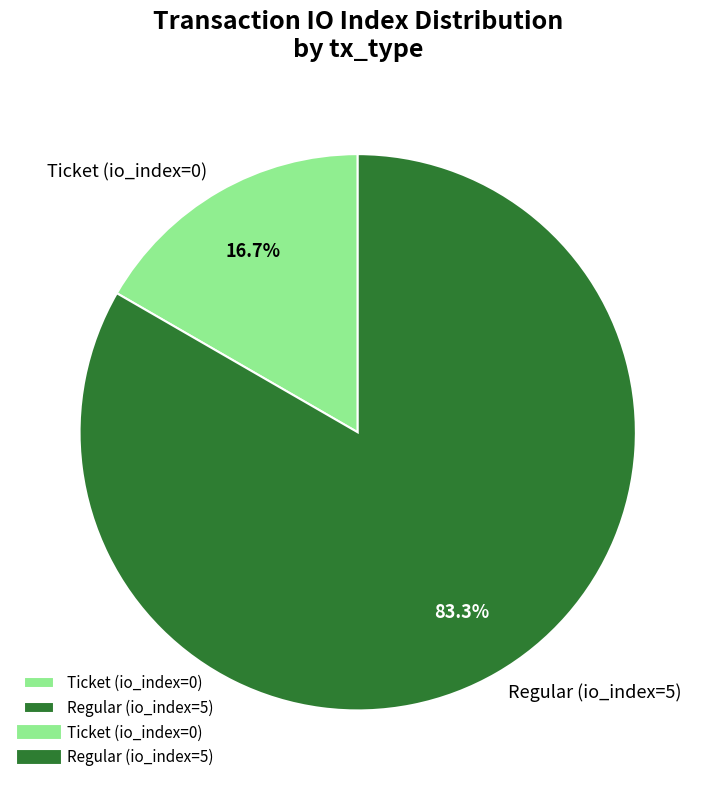

Combined, what portion of the pie is Regular (io_index=5) and Ticket (io_index=0)?

100.0%